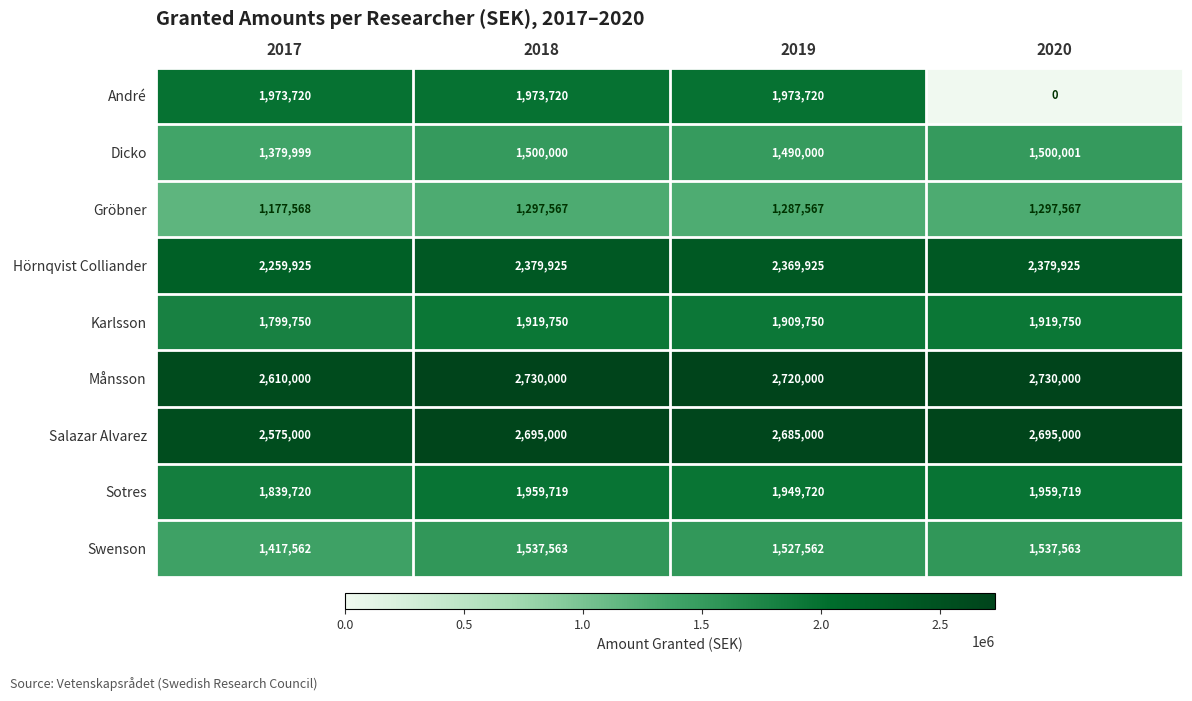

What is the maximum value for Månsson?

2730000